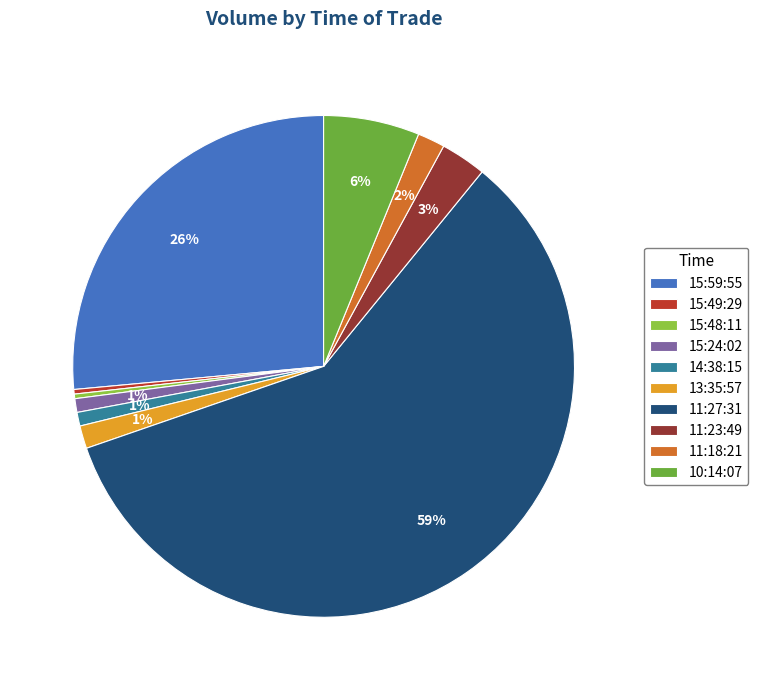

To the nearest percent, what is the average slice percentage?

10%